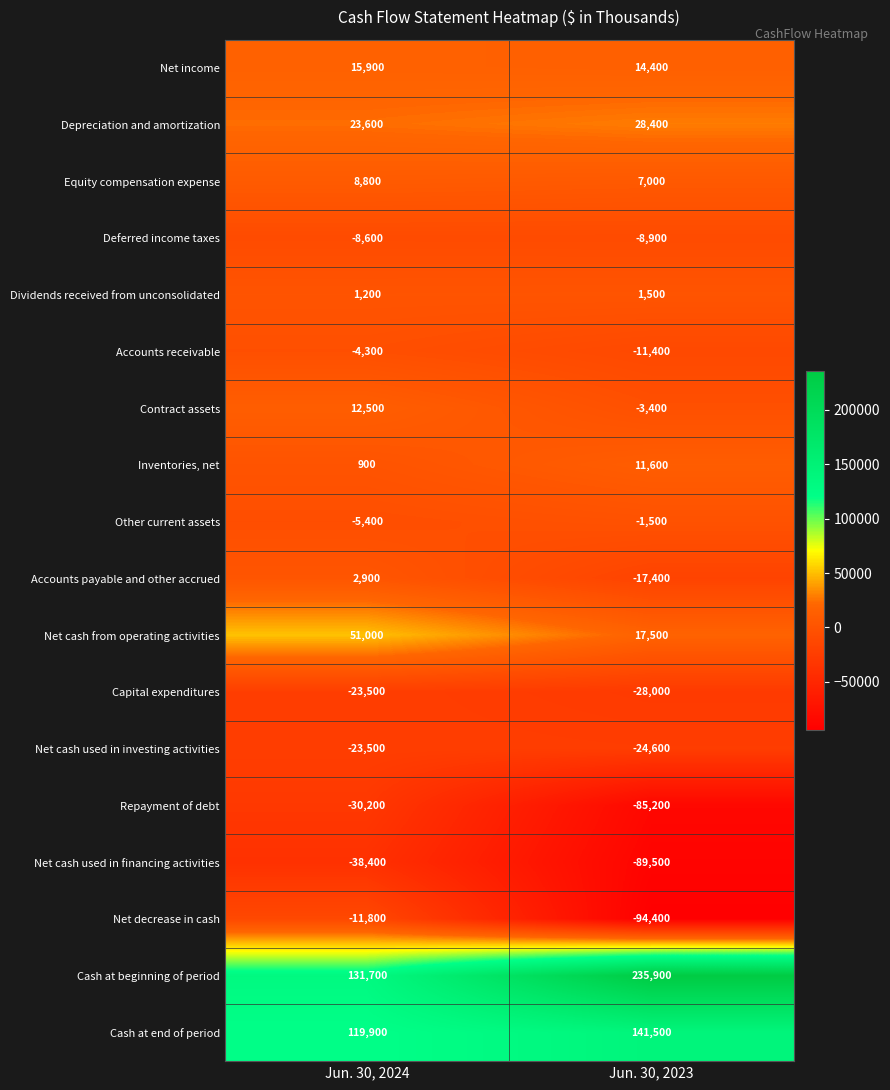

True or false: Net cash used in investing activities has a value of -23500 at Jun. 30, 2024.

True